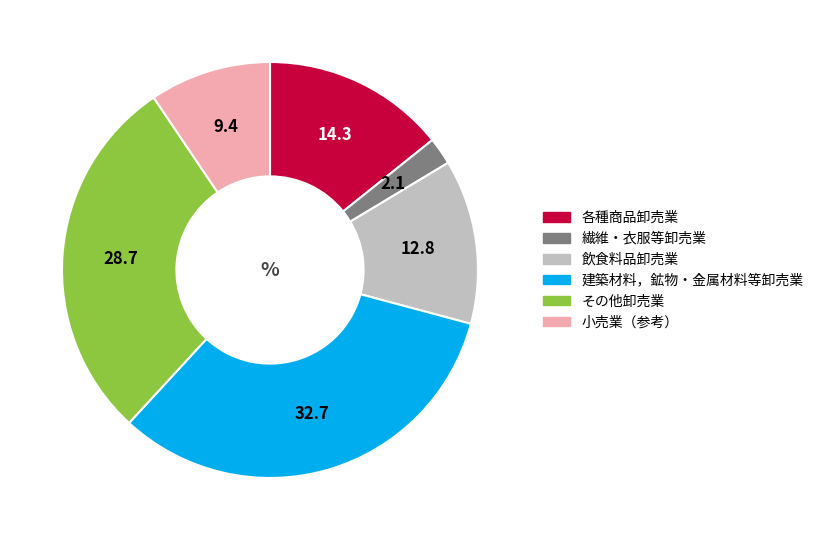

What is the ratio of the value at 飲食料品卸売業 to the value at その他卸売業?

0.4